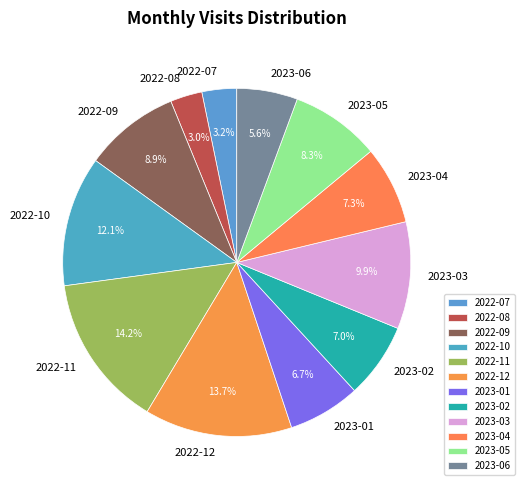

To the nearest percent, what percentage of the pie is 2022-09?

9%